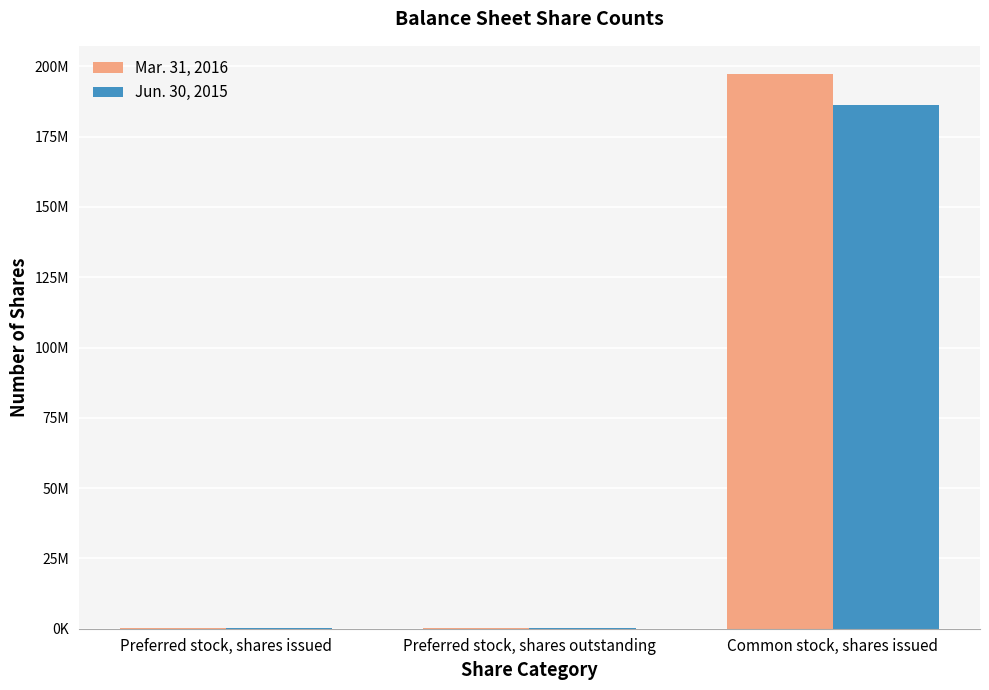

Between Preferred stock, shares outstanding and Preferred stock, shares issued, which is larger?

Preferred stock, shares outstanding